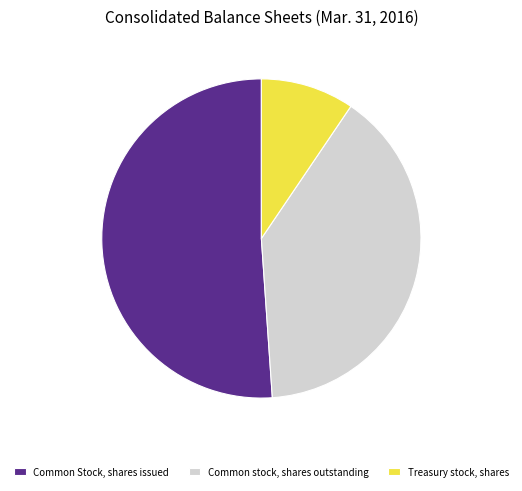

True or false: Treasury stock, shares accounts for 19% of the total.

False